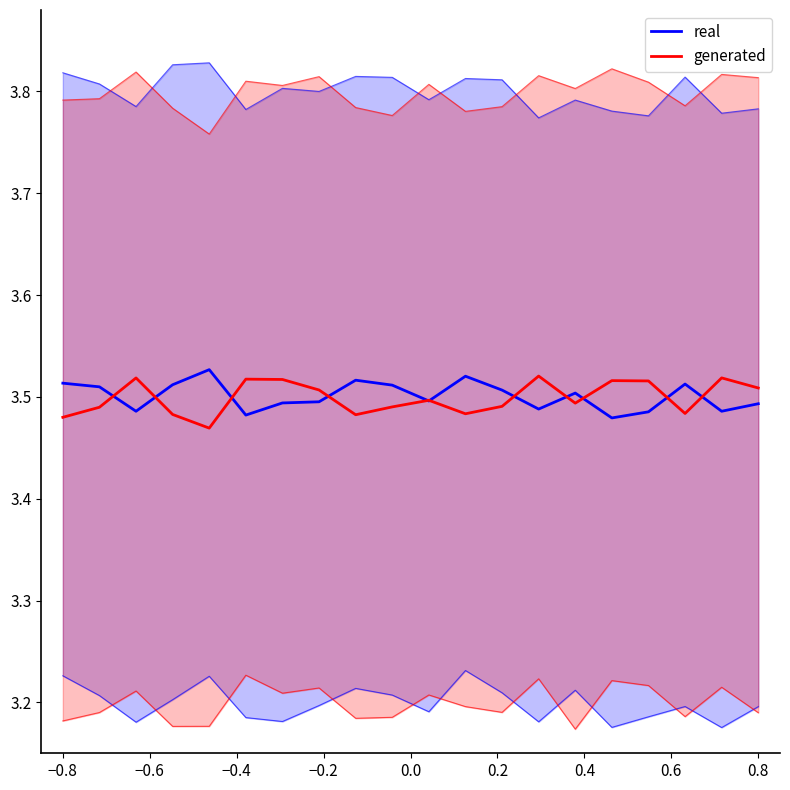

Reading left to right, transcribe all the data shown in this chart.

real: 3.5	3.5	3.5	3.5	3.5	3.5	3.5	3.5	3.5	3.5	3.5	3.5	3.5	3.5	3.5	3.5	3.5	3.5	3.5	3.5
generated: 3.5	3.5	3.5	3.5	3.5	3.5	3.5	3.5	3.5	3.5	3.5	3.5	3.5	3.5	3.5	3.5	3.5	3.5	3.5	3.5